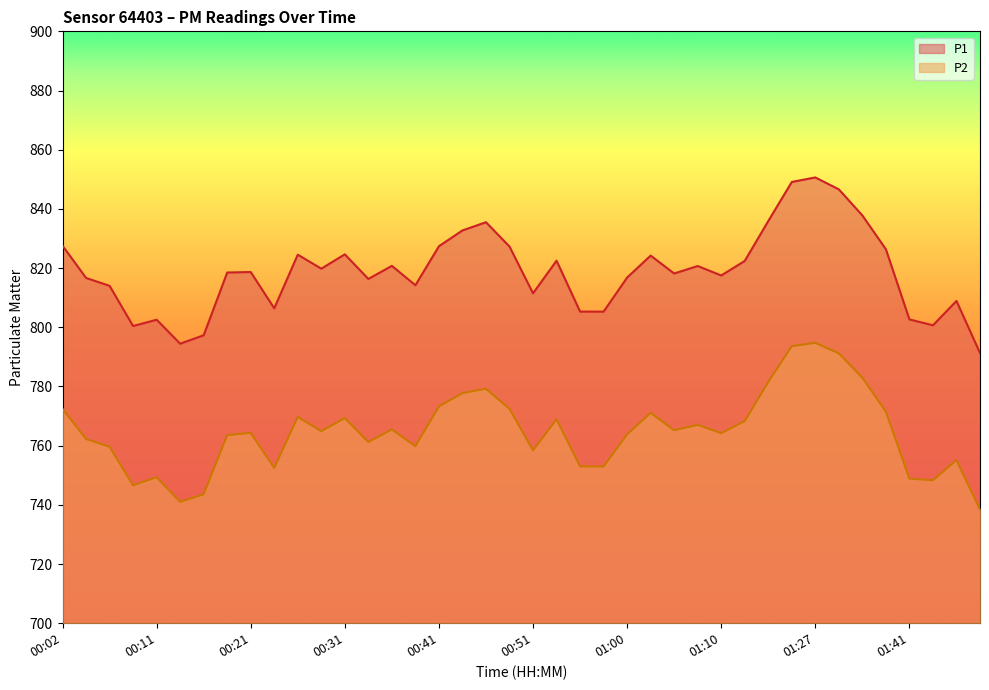

In P2, how many points are lower than both neighbors (excluding endpoints)?

11